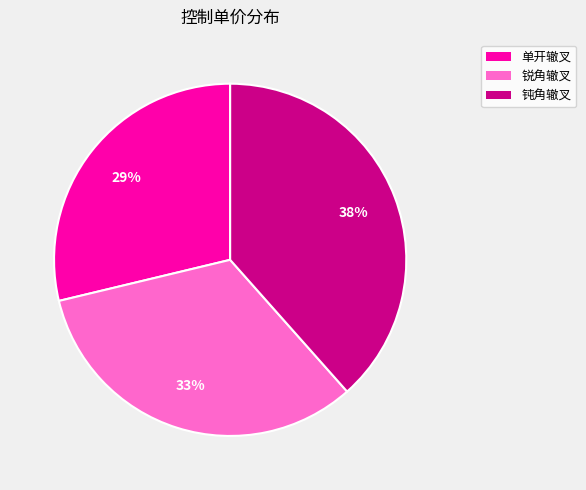

Is there any slice that represents more than half of the pie?

No